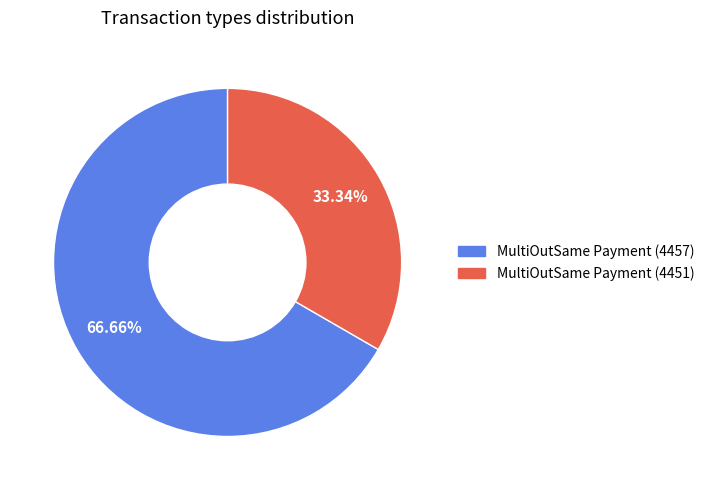

Which category has the smallest portion of the pie?

MultiOutSame Payment (4451)